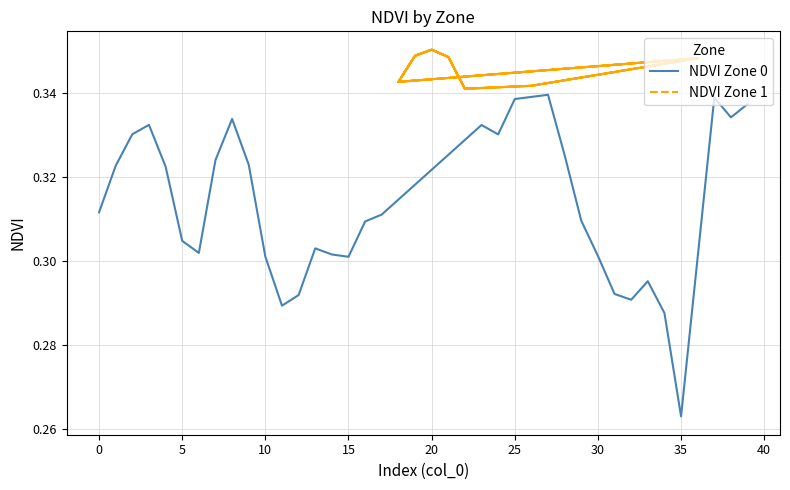

Where is NDVI Zone 0 nearest to the value 0?

35